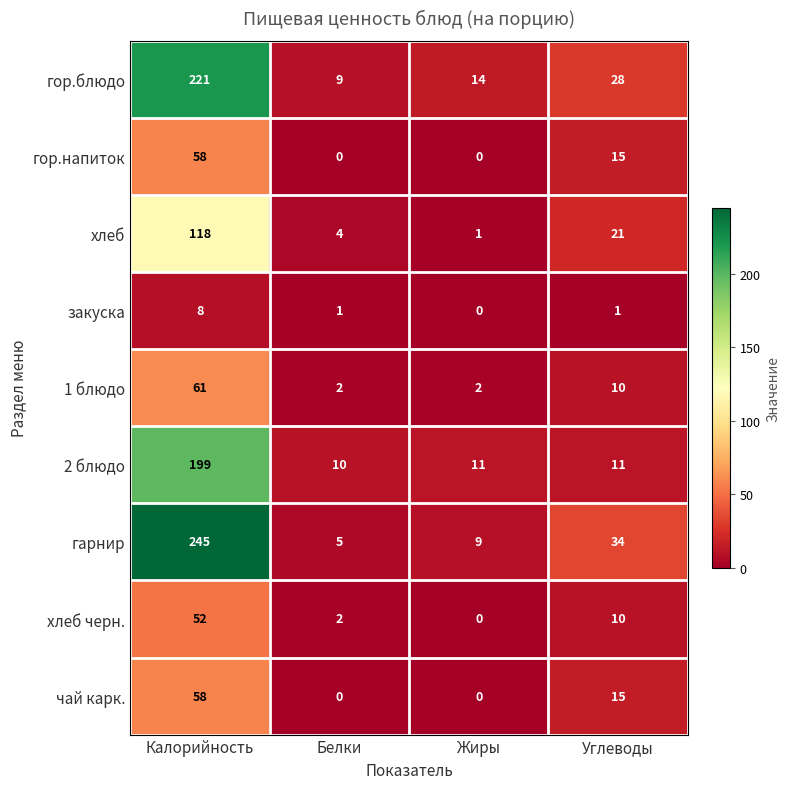

True or false: гор.блюдо has a value of 22 at Жиры.

False